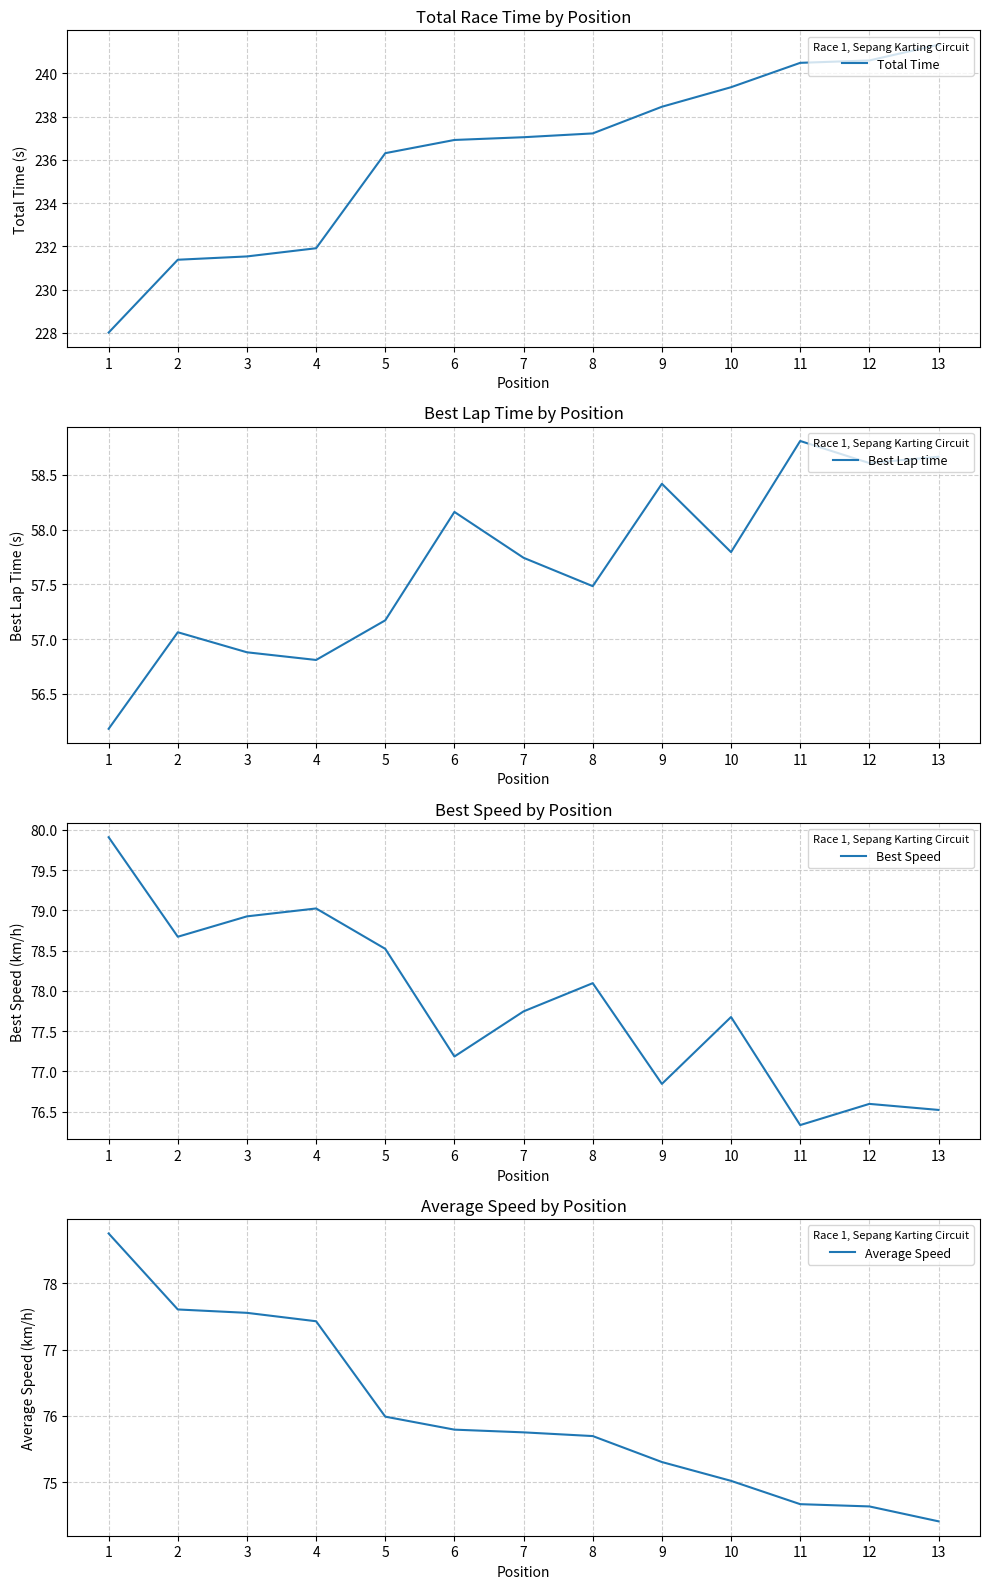

The Total Time series shows 146.6 at 6. True or false?

False